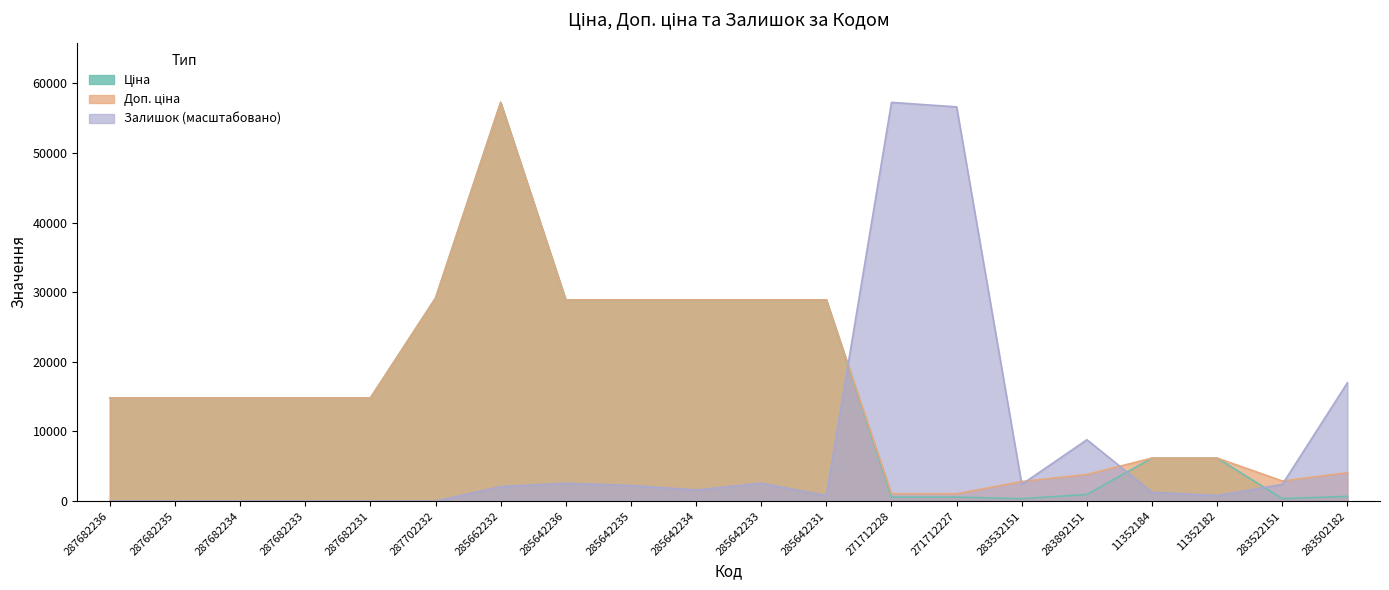

Does the chart display data point markers on the line(s)?

No